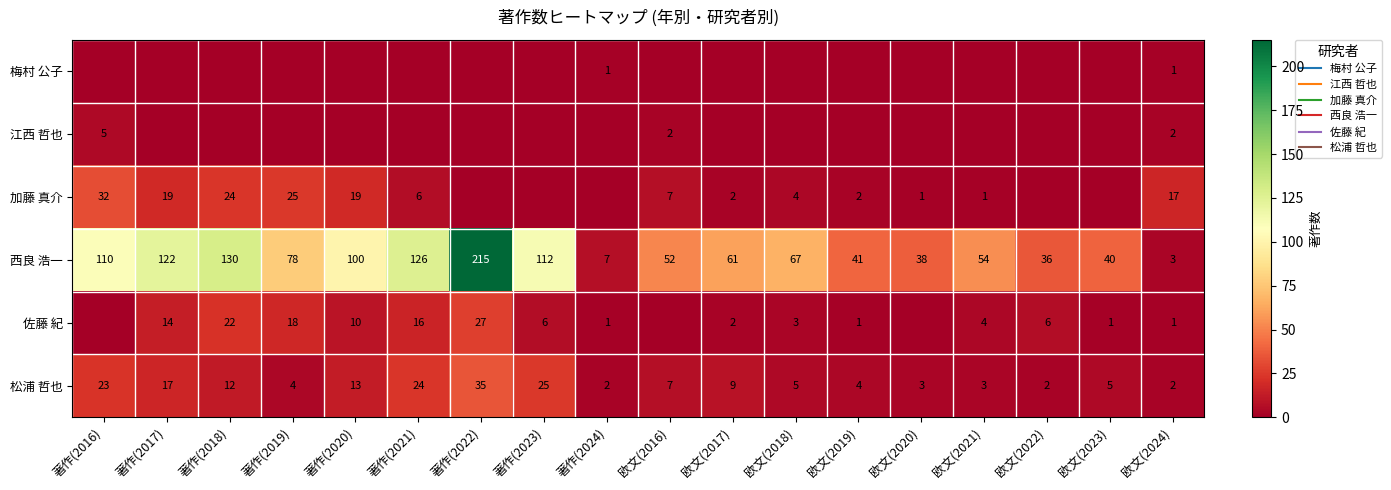

Where does the 松浦 哲也 series first go above 7?

著作(2016)